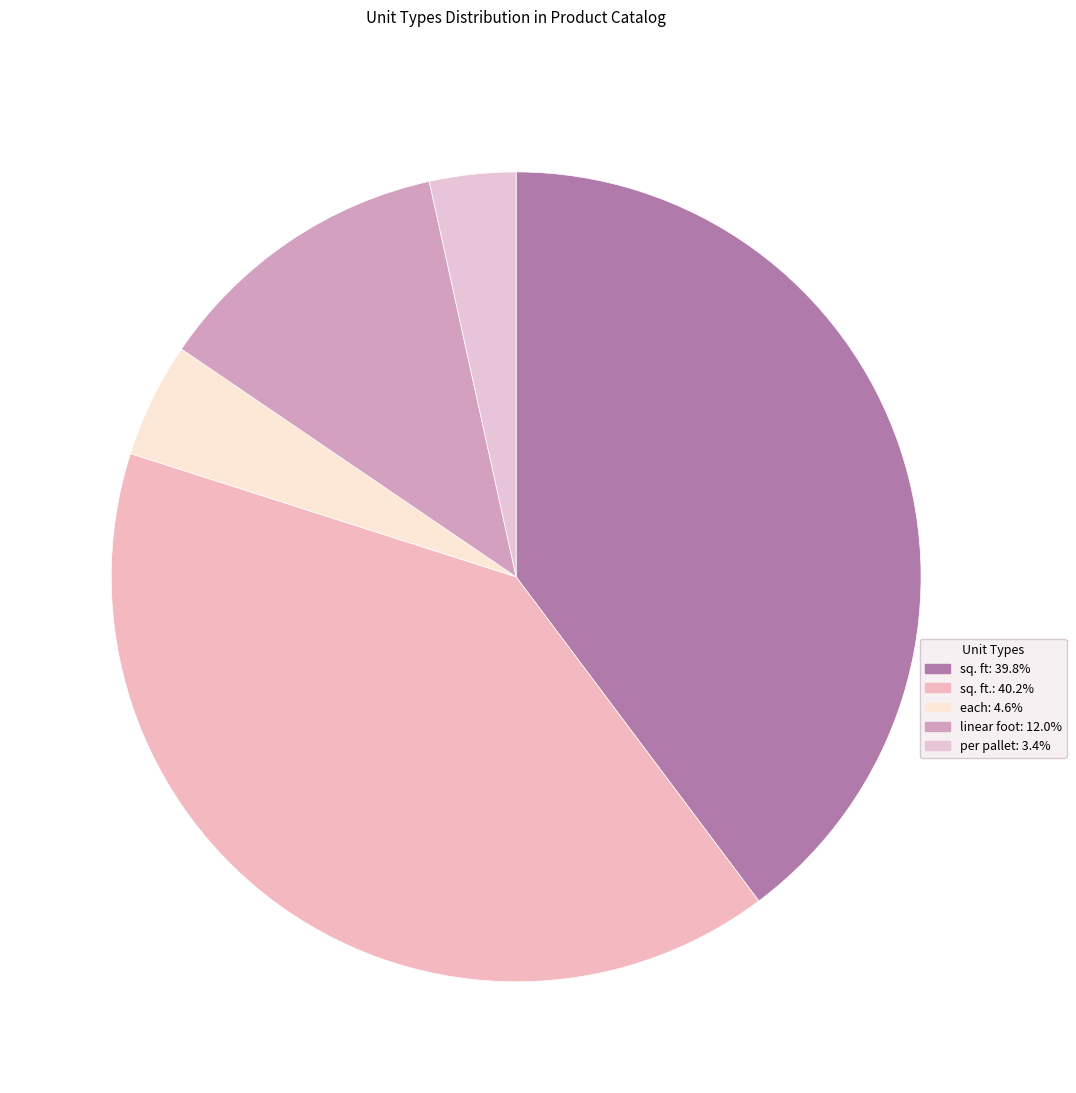

How many slices are in this pie chart?

5